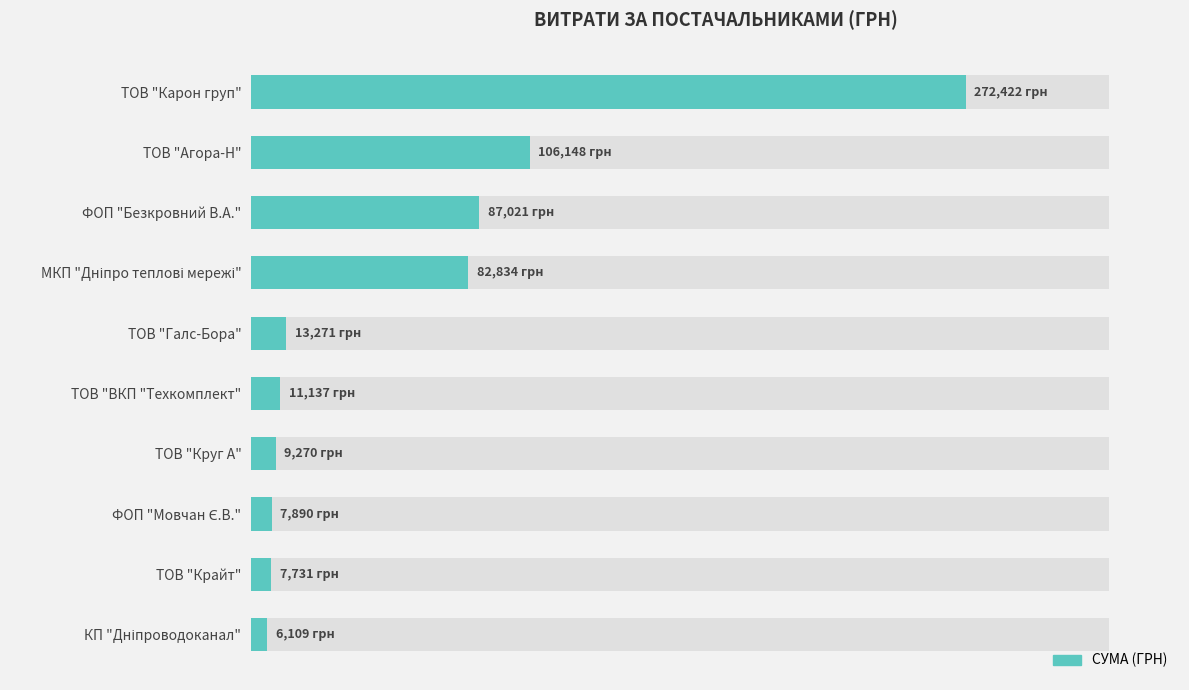

Rank the categories by value from highest to lowest.

ТОВ "Карон груп", ТОВ "Агора-Н", ФОП "Безкровний В.А.", МКП "Дніпро теплові мережі", ТОВ "Галс-Бора", ТОВ "ВКП "Техкомплект", ТОВ "Круг А", ФОП "Мовчан Є.В.", ТОВ "Крайт", КП "Дніпроводоканал"